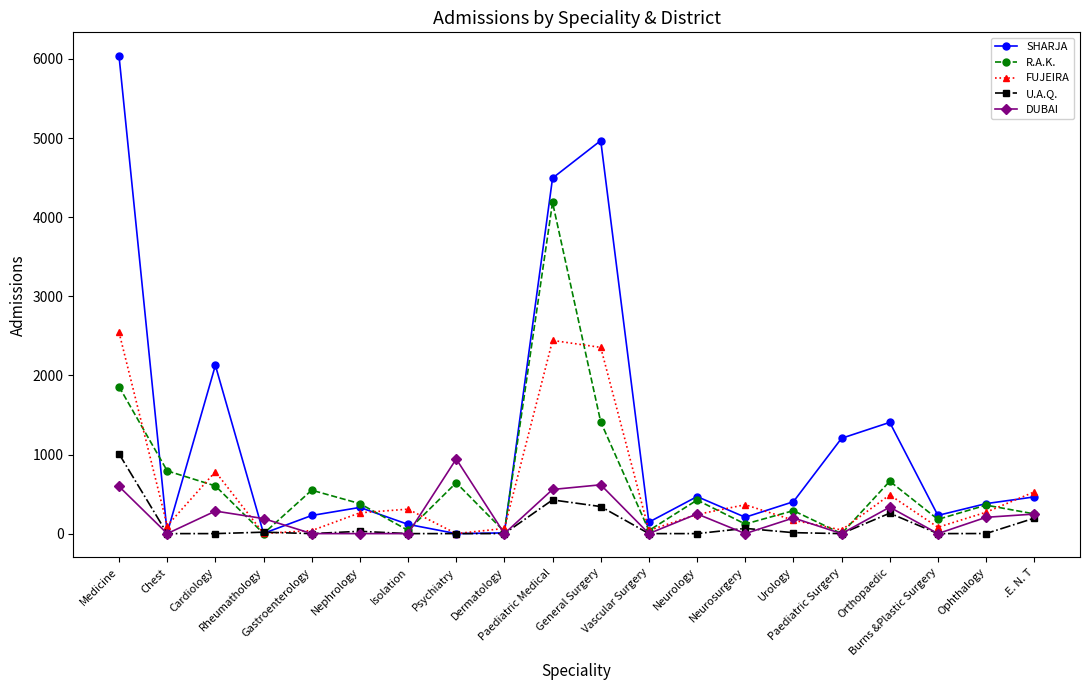

What is the total value across all series at Nephrology?

1002